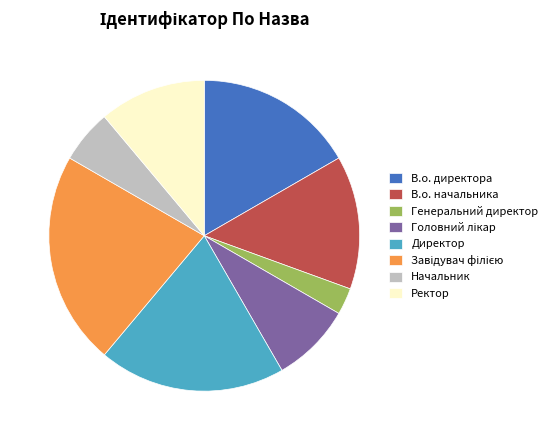

What is the smallest slice in the pie chart?

Генеральний директор